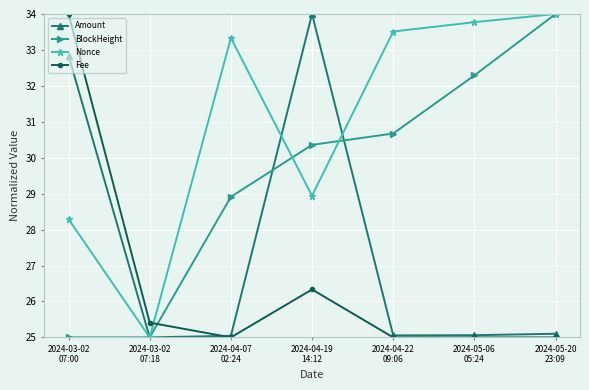

What is the sum of all BlockHeight values?

206.2